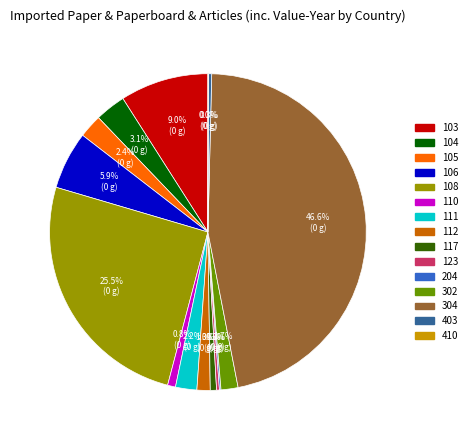

What is the largest slice in the pie chart?

304